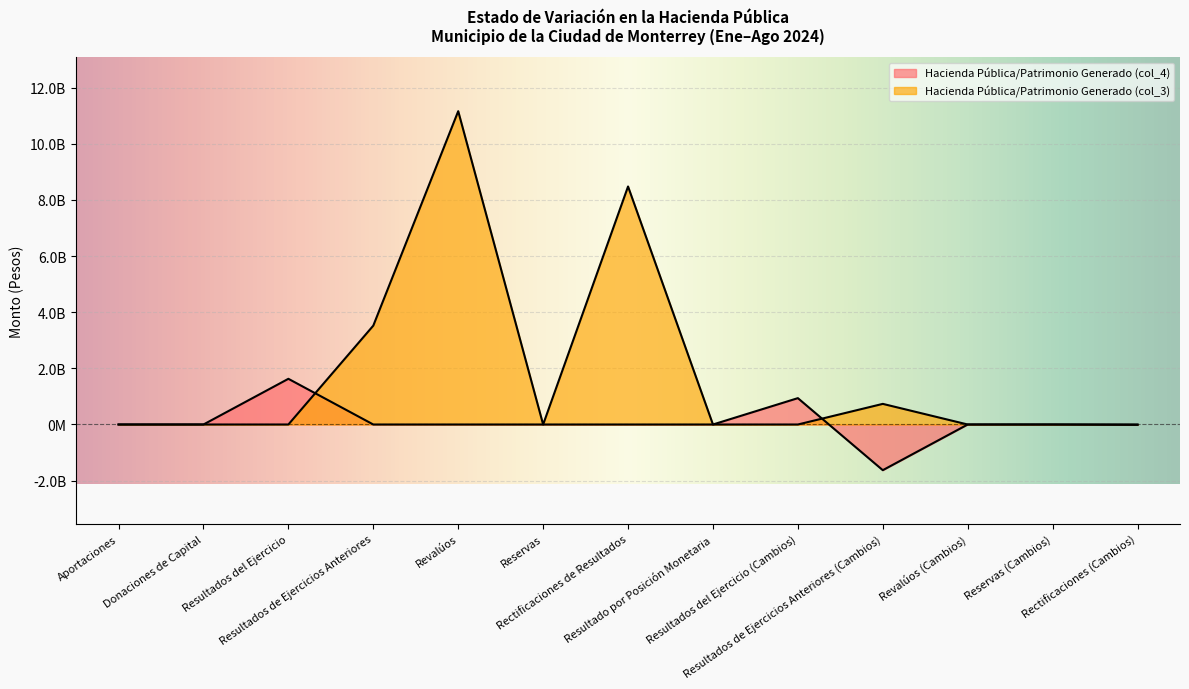

Which series ends up on top after the final intersection of Hacienda Pública/Patrimonio Generado (col_4) and Hacienda Pública/Patrimonio Generado (col_3)?

Hacienda Pública/Patrimonio Generado (col_3)